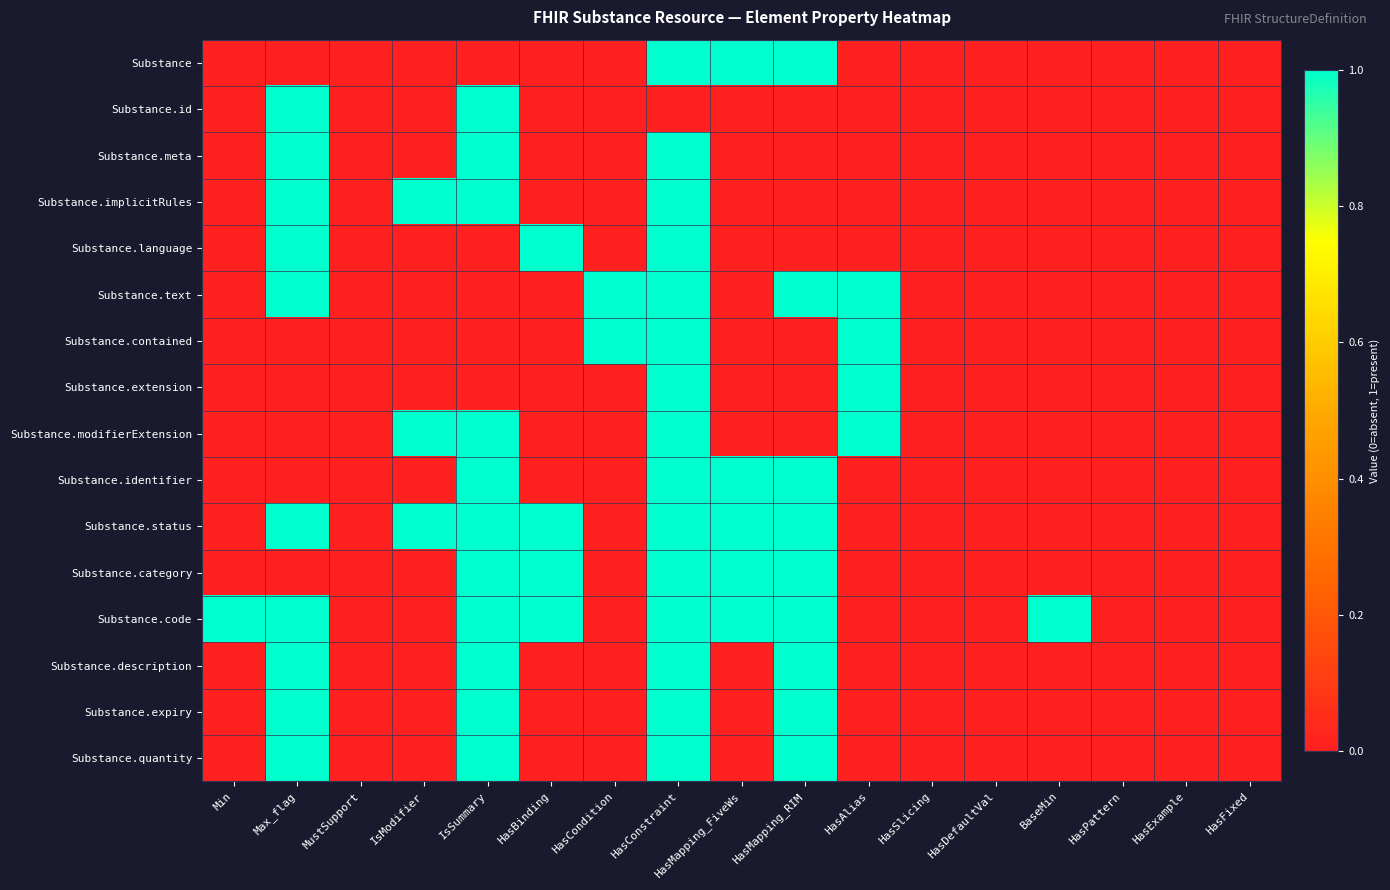

Reading right to left, extract all data points from this chart.

Substance: HasFixed=0	HasExample=0	HasPattern=0	BaseMin=0	HasDefaultVal=0	HasSlicing=0	HasAlias=0	HasMapping_RIM=1	HasMapping_FiveWs=1	HasConstraint=1	HasCondition=0	HasBinding=0	IsSummary=0	IsModifier=0	MustSupport=0	Max_flag=0	Min=0
Substance.id: HasFixed=0	HasExample=0	HasPattern=0	BaseMin=0	HasDefaultVal=0	HasSlicing=0	HasAlias=0	HasMapping_RIM=0	HasMapping_FiveWs=0	HasConstraint=0	HasCondition=0	HasBinding=0	IsSummary=1	IsModifier=0	MustSupport=0	Max_flag=1	Min=0
Substance.meta: HasFixed=0	HasExample=0	HasPattern=0	BaseMin=0	HasDefaultVal=0	HasSlicing=0	HasAlias=0	HasMapping_RIM=0	HasMapping_FiveWs=0	HasConstraint=1	HasCondition=0	HasBinding=0	IsSummary=1	IsModifier=0	MustSupport=0	Max_flag=1	Min=0
Substance.implicitRules: HasFixed=0	HasExample=0	HasPattern=0	BaseMin=0	HasDefaultVal=0	HasSlicing=0	HasAlias=0	HasMapping_RIM=0	HasMapping_FiveWs=0	HasConstraint=1	HasCondition=0	HasBinding=0	IsSummary=1	IsModifier=1	MustSupport=0	Max_flag=1	Min=0
Substance.language: HasFixed=0	HasExample=0	HasPattern=0	BaseMin=0	HasDefaultVal=0	HasSlicing=0	HasAlias=0	HasMapping_RIM=0	HasMapping_FiveWs=0	HasConstraint=1	HasCondition=0	HasBinding=1	IsSummary=0	IsModifier=0	MustSupport=0	Max_flag=1	Min=0
Substance.text: HasFixed=0	HasExample=0	HasPattern=0	BaseMin=0	HasDefaultVal=0	HasSlicing=0	HasAlias=1	HasMapping_RIM=1	HasMapping_FiveWs=0	HasConstraint=1	HasCondition=1	HasBinding=0	IsSummary=0	IsModifier=0	MustSupport=0	Max_flag=1	Min=0
Substance.contained: HasFixed=0	HasExample=0	HasPattern=0	BaseMin=0	HasDefaultVal=0	HasSlicing=0	HasAlias=1	HasMapping_RIM=0	HasMapping_FiveWs=0	HasConstraint=1	HasCondition=1	HasBinding=0	IsSummary=0	IsModifier=0	MustSupport=0	Max_flag=0	Min=0
Substance.extension: HasFixed=0	HasExample=0	HasPattern=0	BaseMin=0	HasDefaultVal=0	HasSlicing=0	HasAlias=1	HasMapping_RIM=0	HasMapping_FiveWs=0	HasConstraint=1	HasCondition=0	HasBinding=0	IsSummary=0	IsModifier=0	MustSupport=0	Max_flag=0	Min=0
Substance.modifierExtension: HasFixed=0	HasExample=0	HasPattern=0	BaseMin=0	HasDefaultVal=0	HasSlicing=0	HasAlias=1	HasMapping_RIM=0	HasMapping_FiveWs=0	HasConstraint=1	HasCondition=0	HasBinding=0	IsSummary=1	IsModifier=1	MustSupport=0	Max_flag=0	Min=0
Substance.identifier: HasFixed=0	HasExample=0	HasPattern=0	BaseMin=0	HasDefaultVal=0	HasSlicing=0	HasAlias=0	HasMapping_RIM=1	HasMapping_FiveWs=1	HasConstraint=1	HasCondition=0	HasBinding=0	IsSummary=1	IsModifier=0	MustSupport=0	Max_flag=0	Min=0
Substance.status: HasFixed=0	HasExample=0	HasPattern=0	BaseMin=0	HasDefaultVal=0	HasSlicing=0	HasAlias=0	HasMapping_RIM=1	HasMapping_FiveWs=1	HasConstraint=1	HasCondition=0	HasBinding=1	IsSummary=1	IsModifier=1	MustSupport=0	Max_flag=1	Min=0
Substance.category: HasFixed=0	HasExample=0	HasPattern=0	BaseMin=0	HasDefaultVal=0	HasSlicing=0	HasAlias=0	HasMapping_RIM=1	HasMapping_FiveWs=1	HasConstraint=1	HasCondition=0	HasBinding=1	IsSummary=1	IsModifier=0	MustSupport=0	Max_flag=0	Min=0
Substance.code: HasFixed=0	HasExample=0	HasPattern=0	BaseMin=1	HasDefaultVal=0	HasSlicing=0	HasAlias=0	HasMapping_RIM=1	HasMapping_FiveWs=1	HasConstraint=1	HasCondition=0	HasBinding=1	IsSummary=1	IsModifier=0	MustSupport=0	Max_flag=1	Min=1
Substance.description: HasFixed=0	HasExample=0	HasPattern=0	BaseMin=0	HasDefaultVal=0	HasSlicing=0	HasAlias=0	HasMapping_RIM=1	HasMapping_FiveWs=0	HasConstraint=1	HasCondition=0	HasBinding=0	IsSummary=1	IsModifier=0	MustSupport=0	Max_flag=1	Min=0
Substance.expiry: HasFixed=0	HasExample=0	HasPattern=0	BaseMin=0	HasDefaultVal=0	HasSlicing=0	HasAlias=0	HasMapping_RIM=1	HasMapping_FiveWs=0	HasConstraint=1	HasCondition=0	HasBinding=0	IsSummary=1	IsModifier=0	MustSupport=0	Max_flag=1	Min=0
Substance.quantity: HasFixed=0	HasExample=0	HasPattern=0	BaseMin=0	HasDefaultVal=0	HasSlicing=0	HasAlias=0	HasMapping_RIM=1	HasMapping_FiveWs=0	HasConstraint=1	HasCondition=0	HasBinding=0	IsSummary=1	IsModifier=0	MustSupport=0	Max_flag=1	Min=0